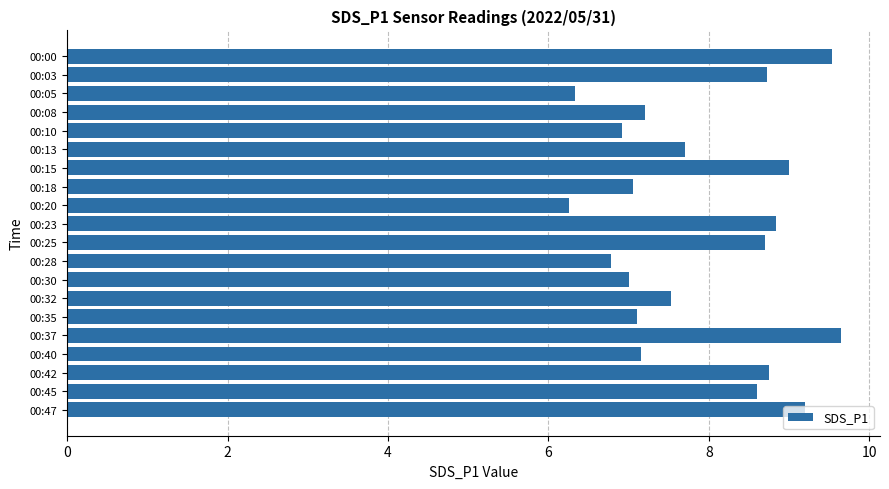

The chart shows a value of 2.5 at 00:37. True or false?

False